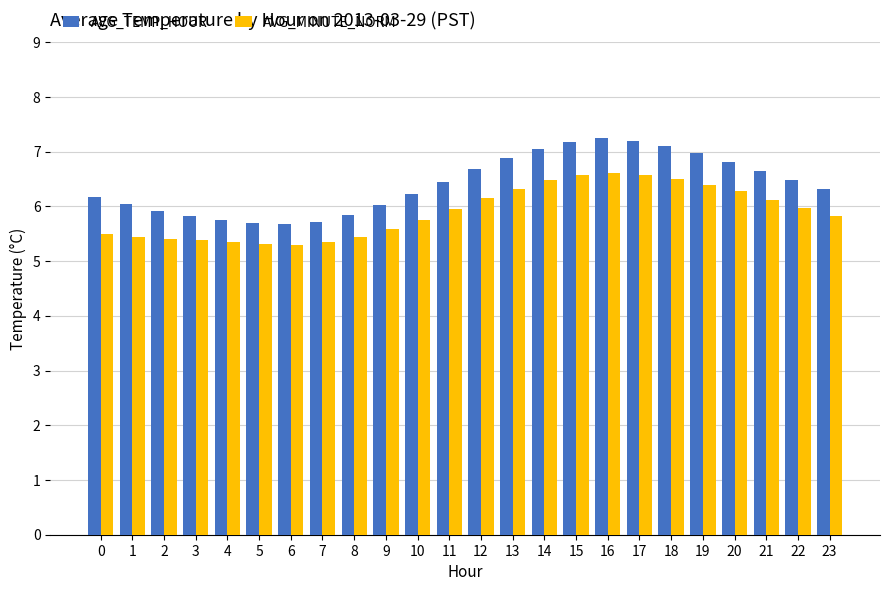

True or false: AVG_TEMP_HOUR has a value of 2.9 at 17.

False